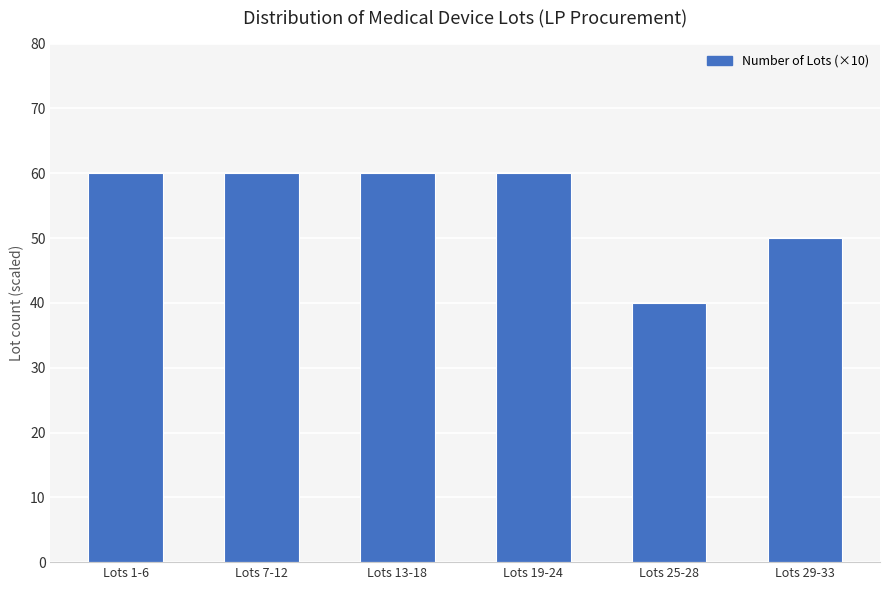

Reading right to left, extract all data points from this chart.

50	40	60	60	60	60